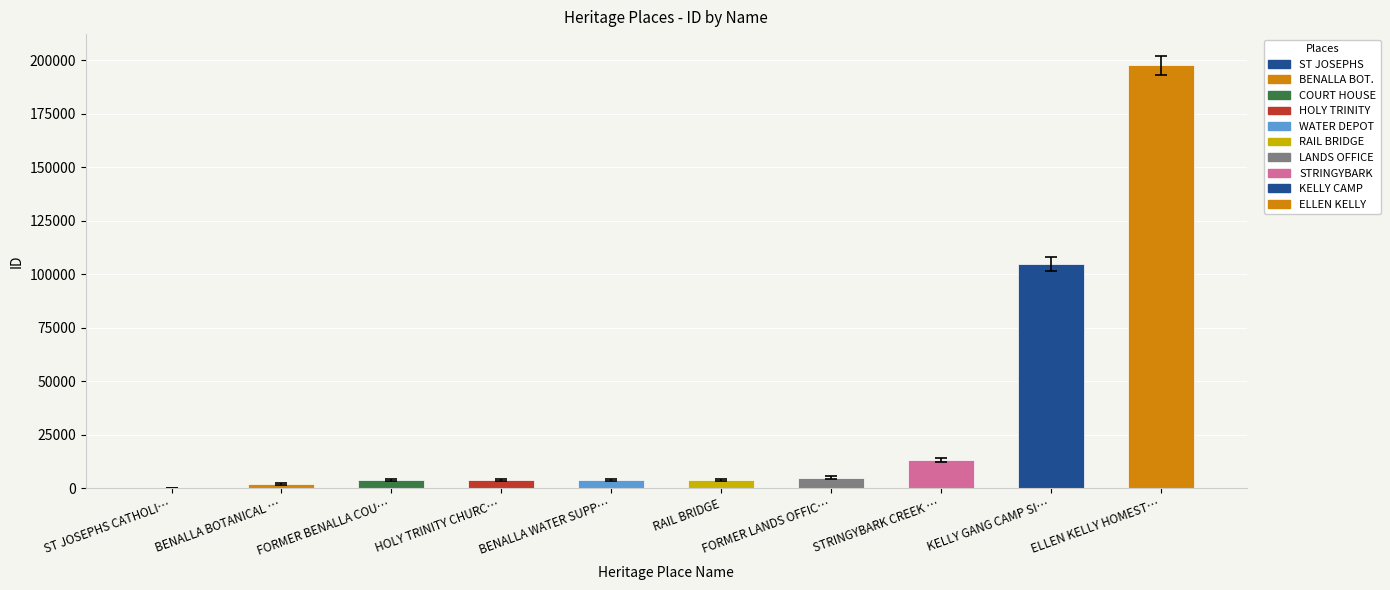

Where is the data nearest to the value 98884?

KELLY GANG CAMP SI…